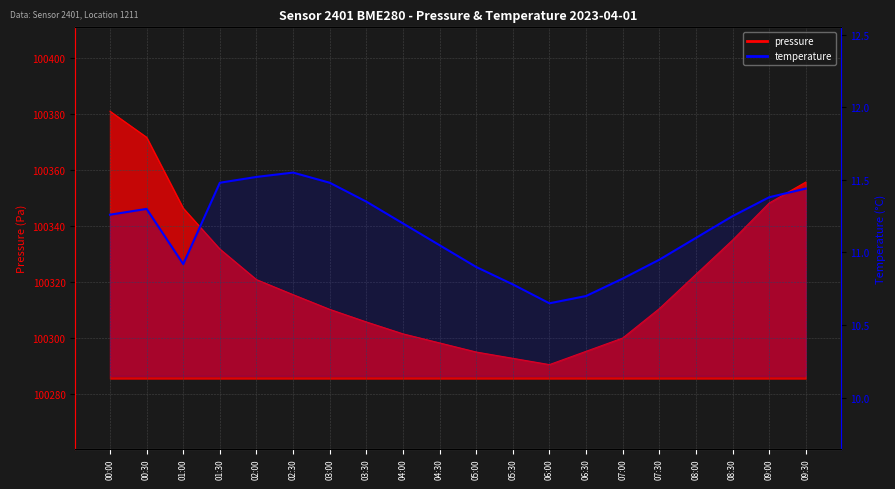

What is the minimum value shown in the chart?

10.7